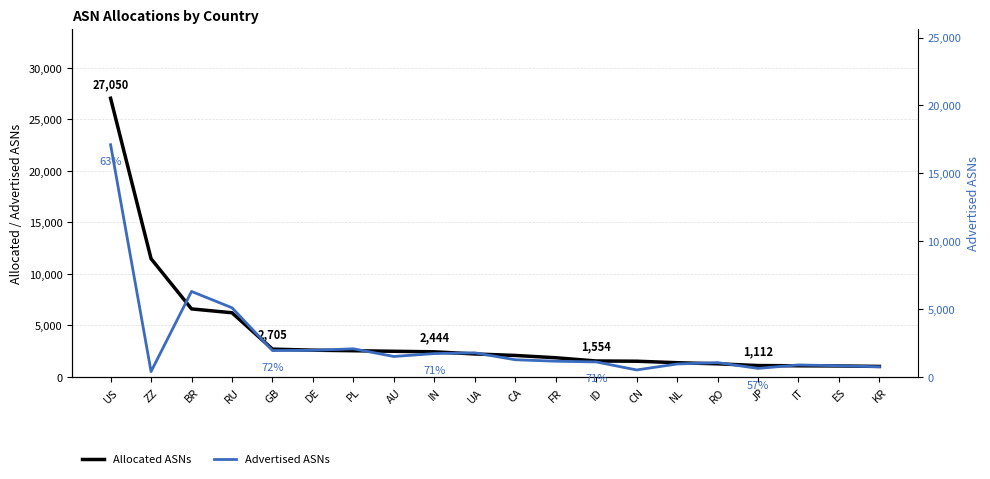

What is the sum of the Allocated ASNs values at ES and JP?

2183